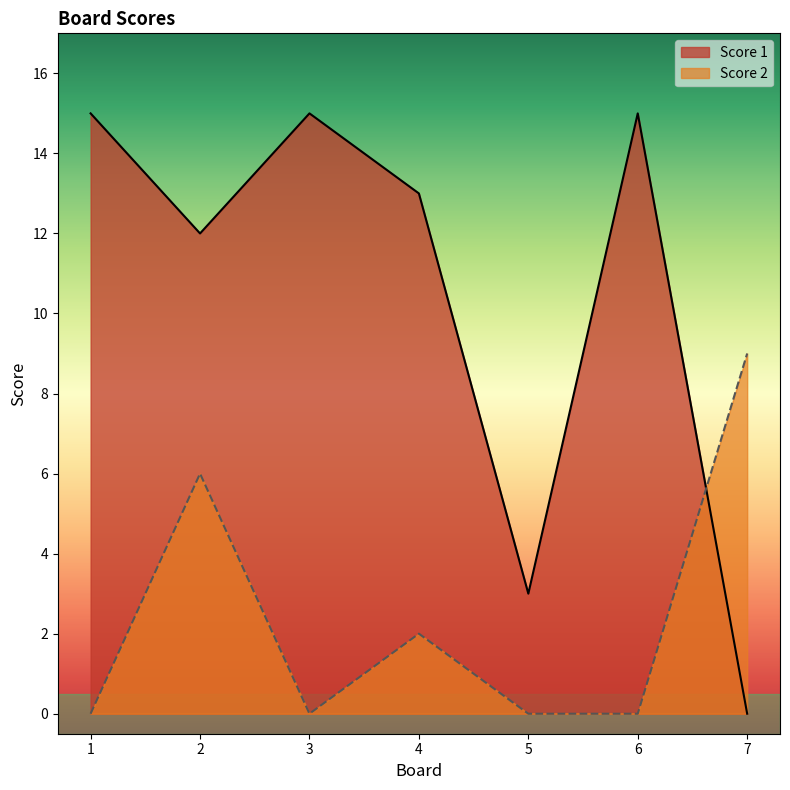

True or false: Score 1 and Score 2 intersect in this chart.

True